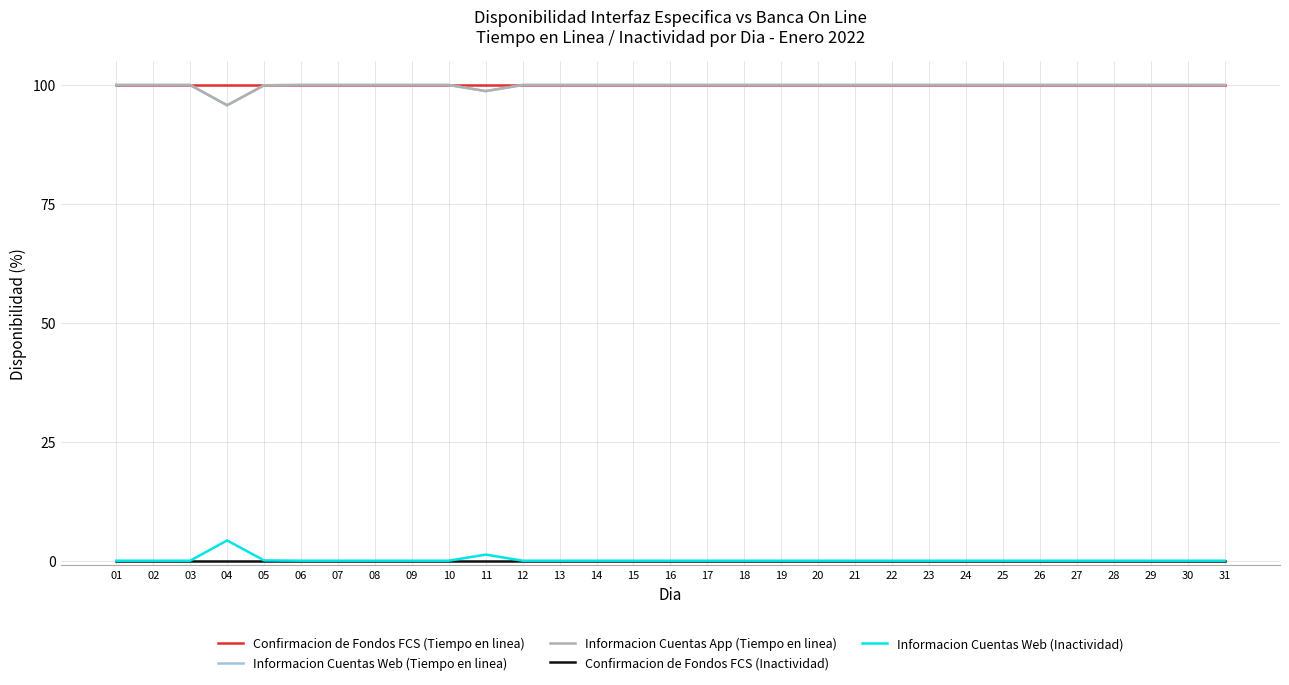

The Confirmacion de Fondos FCS (Tiempo en linea) series shows 166.5 at 27. True or false?

False